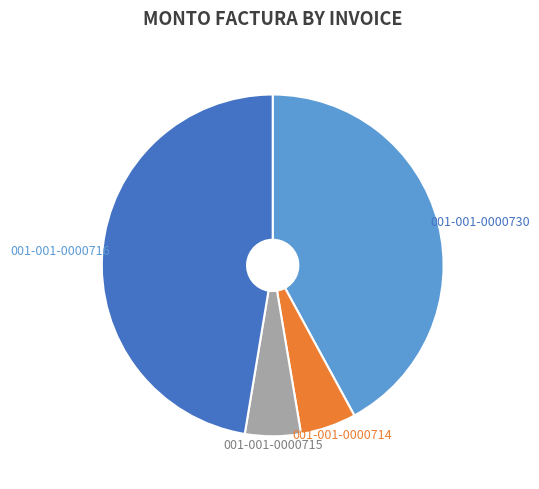

Count the number of slices in the pie.

4